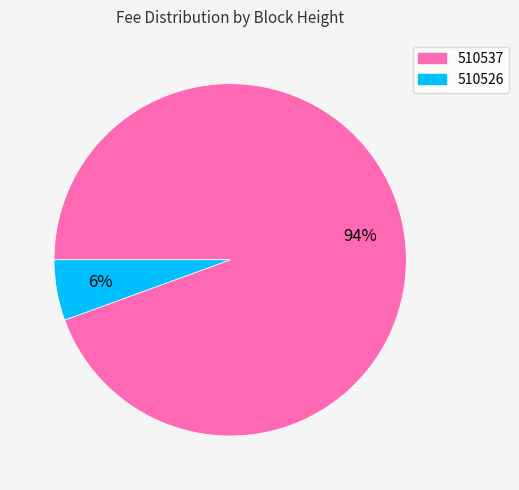

What percentage is the 510526 slice, to the nearest percent?

6%